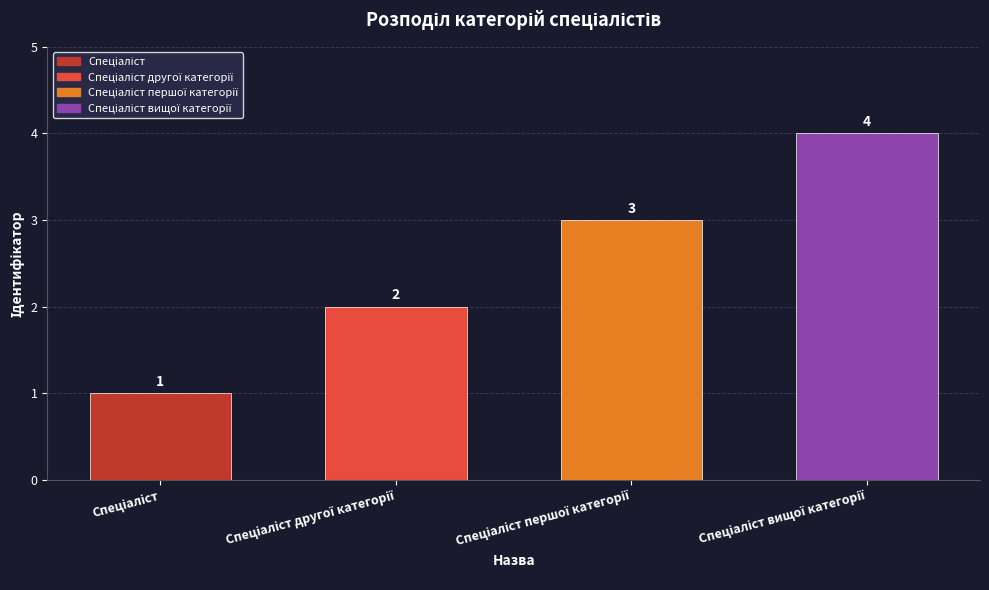

What is the value of the 2nd bar from the left?

2